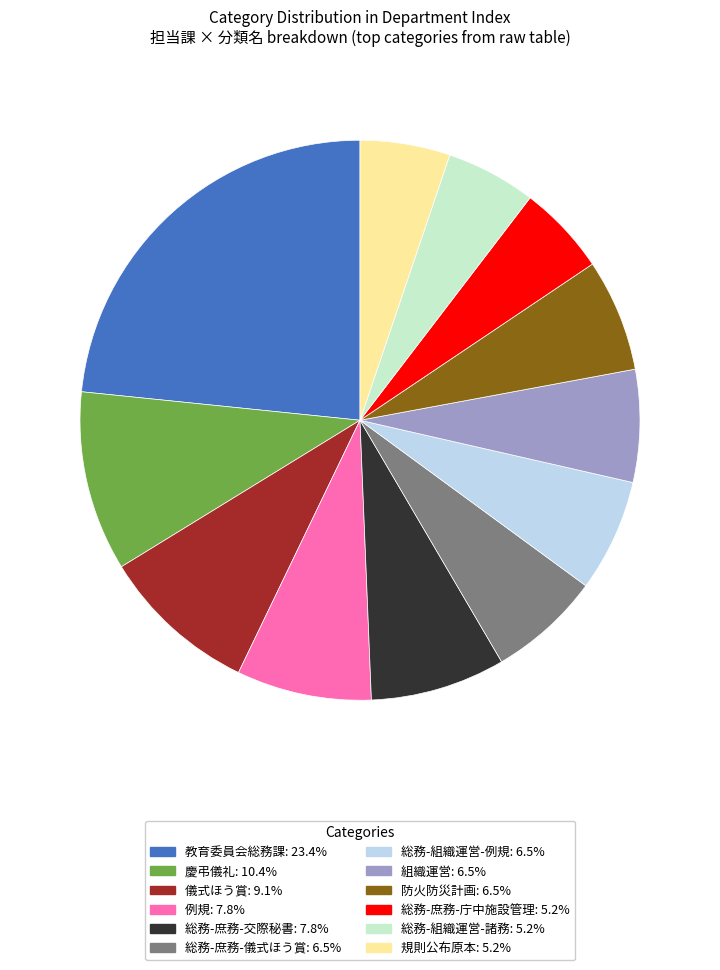

Between 儀式ほう賞 and 防火防災計画, which is larger?

儀式ほう賞